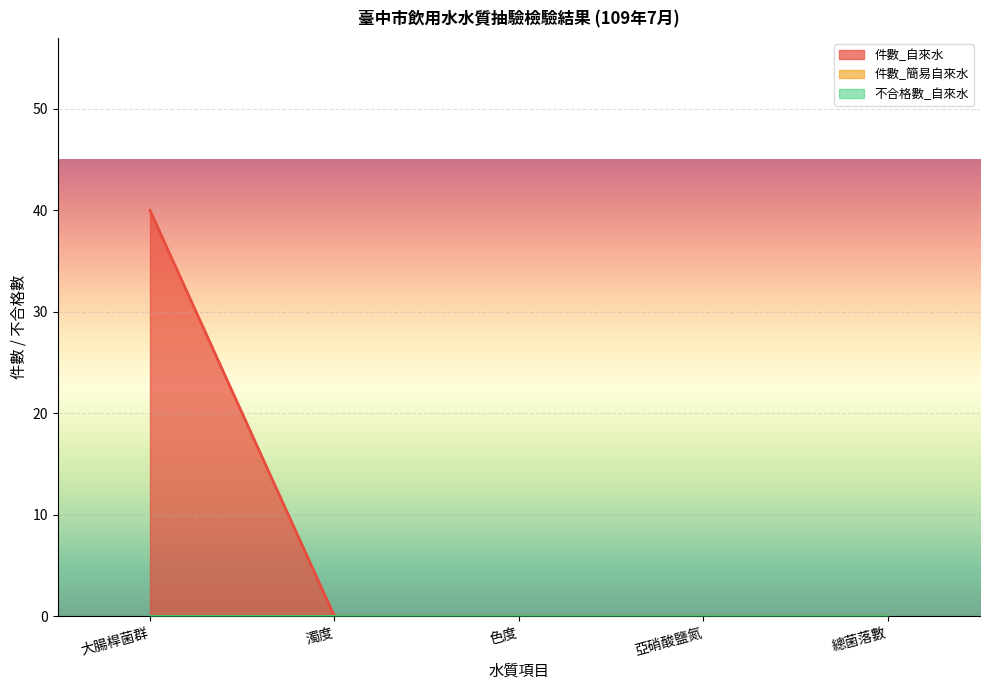

How many values in the 件數_自來水 series exceed 0?

1